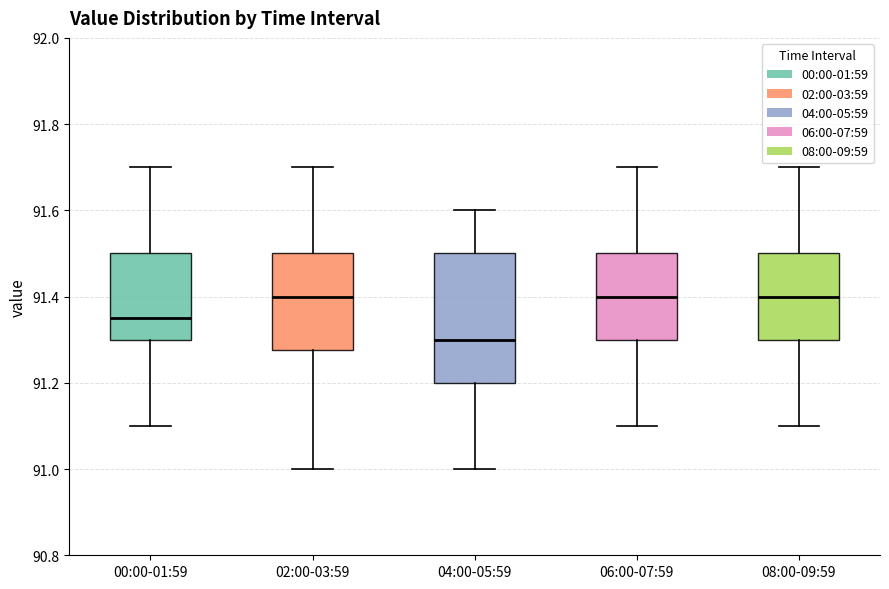

Reading left to right, read every box against the y-axis: the position of its median line, the range the box covers, and the ends of its whiskers. The values are not printed on the chart, so give them approximately, as read against the axis.

00:00-01:59: median 91.36, box 91.30 to 91.50, whiskers 91.10 to 91.70
02:00-03:59: median 91.40, box 91.28 to 91.50, whiskers 91.00 to 91.70
04:00-05:59: median 91.30, box 91.20 to 91.50, whiskers 91.00 to 91.60
06:00-07:59: median 91.40, box 91.30 to 91.50, whiskers 91.10 to 91.70
08:00-09:59: median 91.40, box 91.30 to 91.50, whiskers 91.10 to 91.70